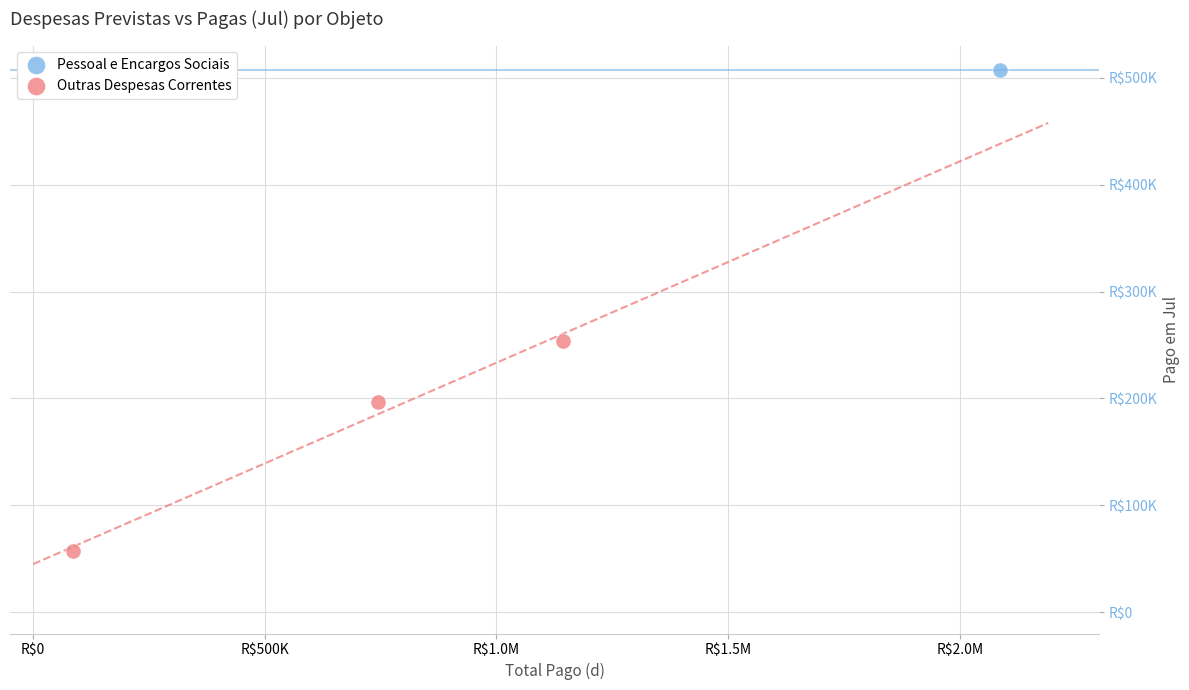

What are all the series names shown in the legend?

Pessoal e Encargos Sociais, Outras Despesas Correntes